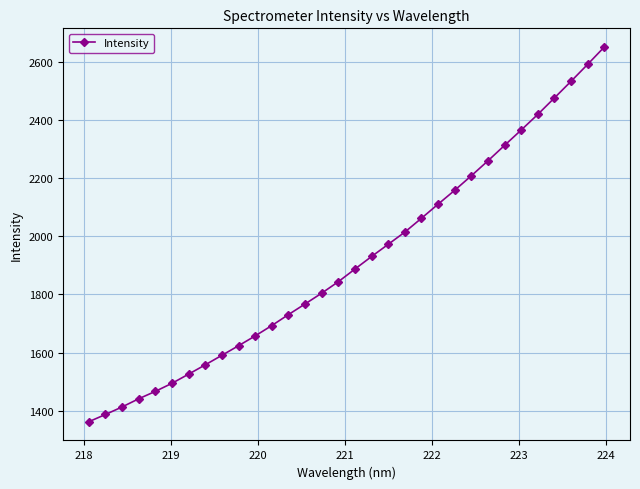

What is the greatest value displayed?

2651.6